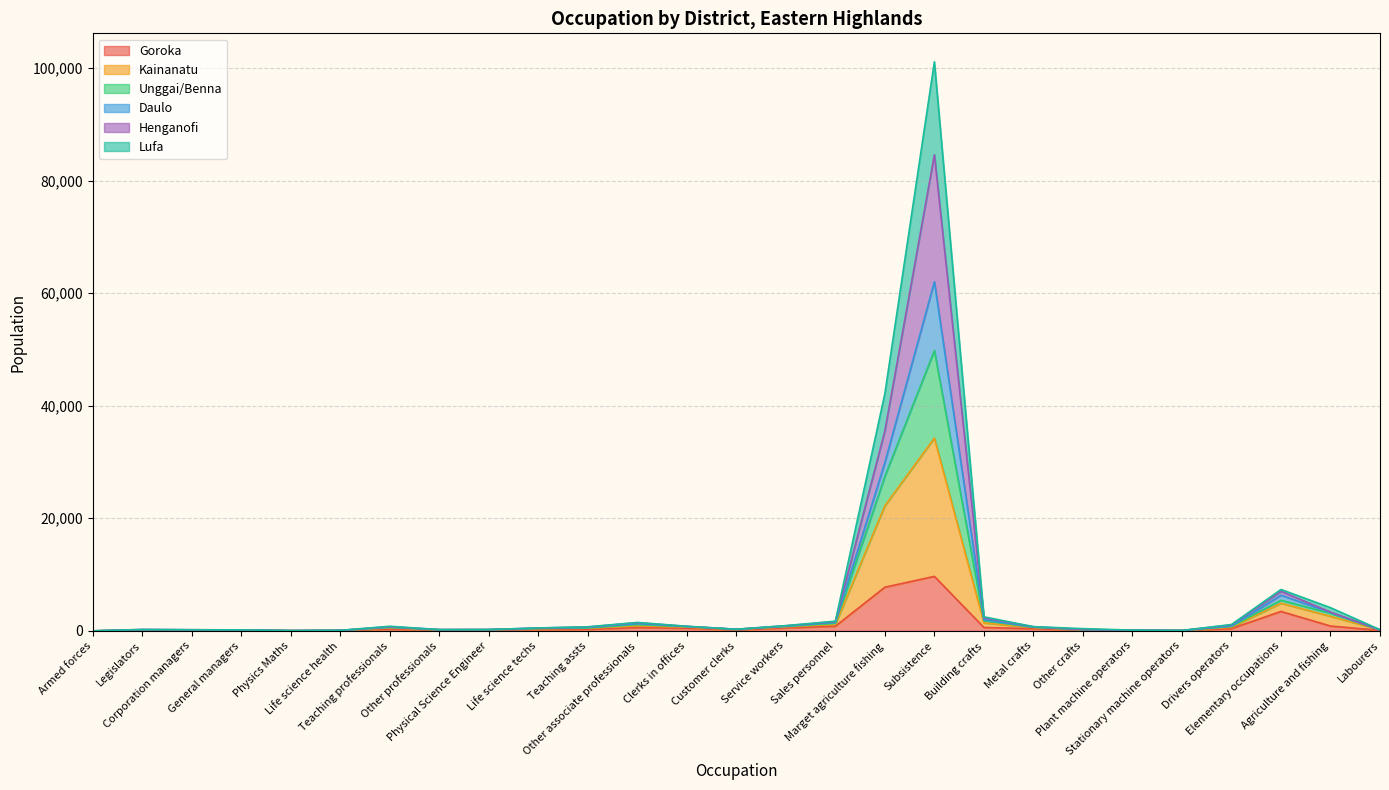

Does the chart display data point markers on the line(s)?

No